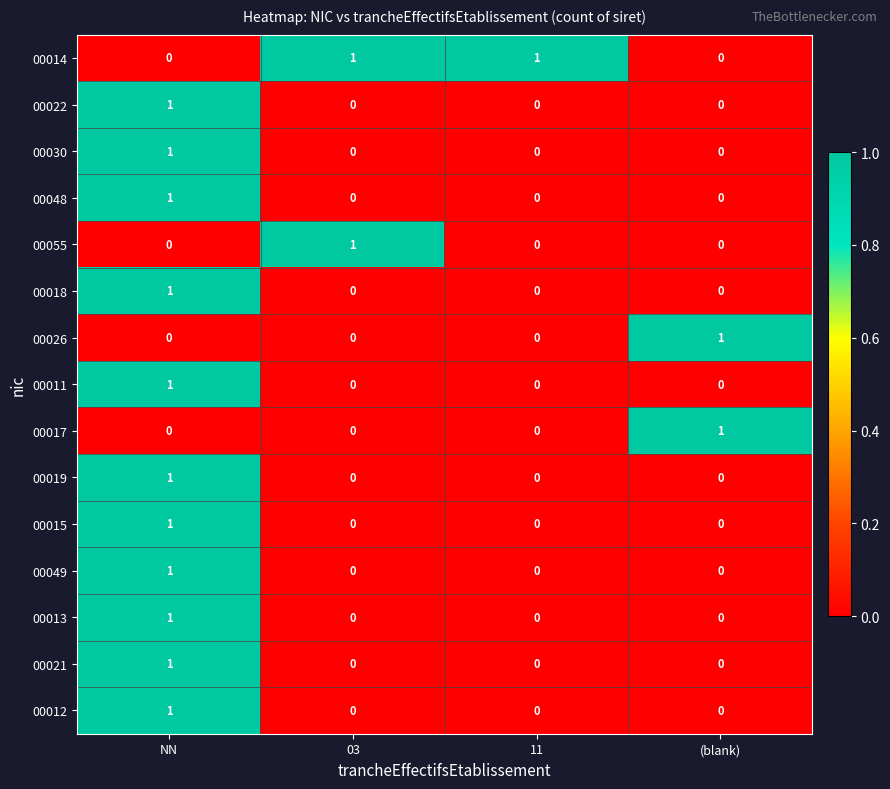

The value of 00030 at 03 is 0. True or false?

True